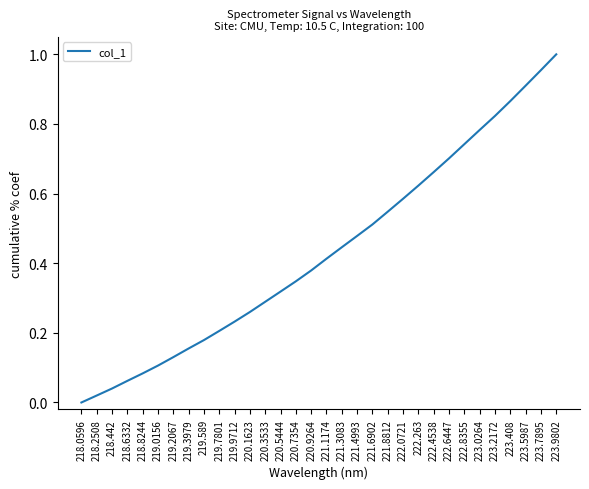

True or false: the data has more than 0 interior local peaks.

False